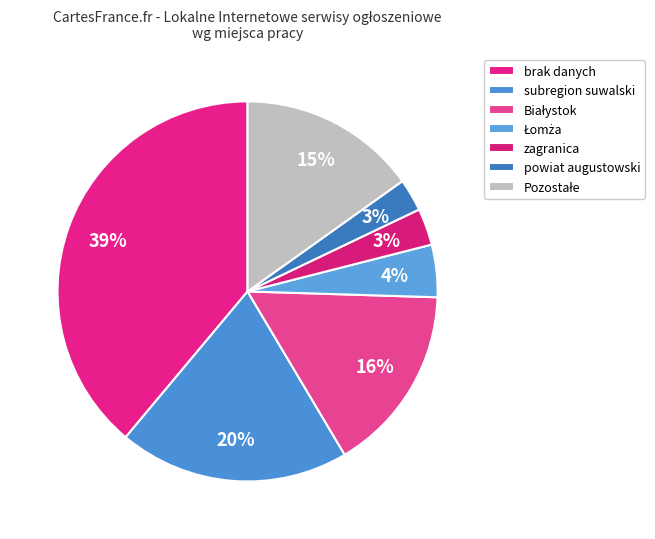

To the nearest percent, what portion does subregion suwalski represent?

20%